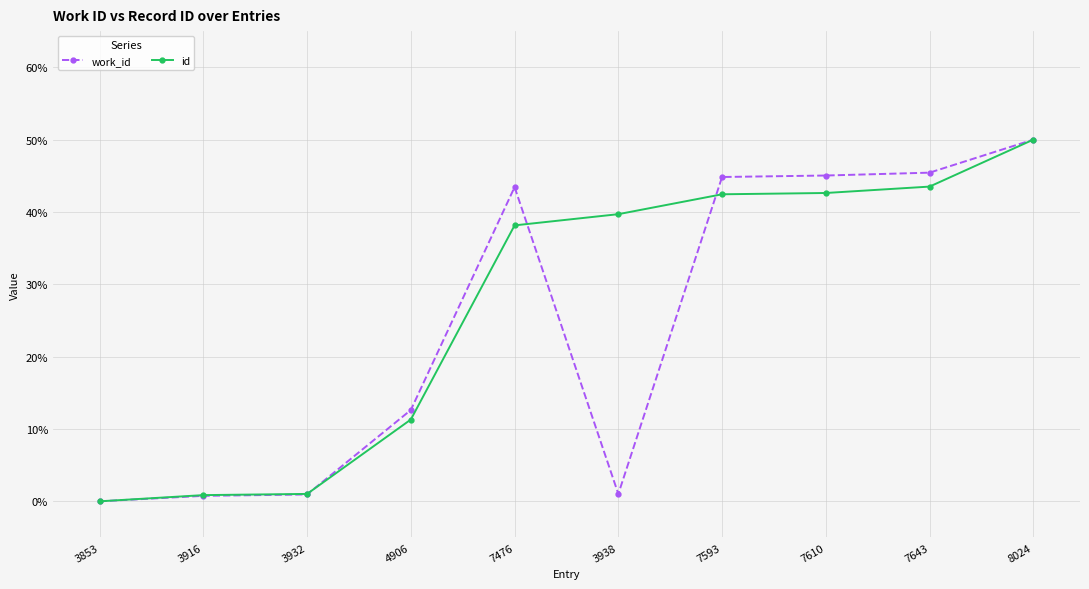

Does the chart display data point markers on the line(s)?

Yes